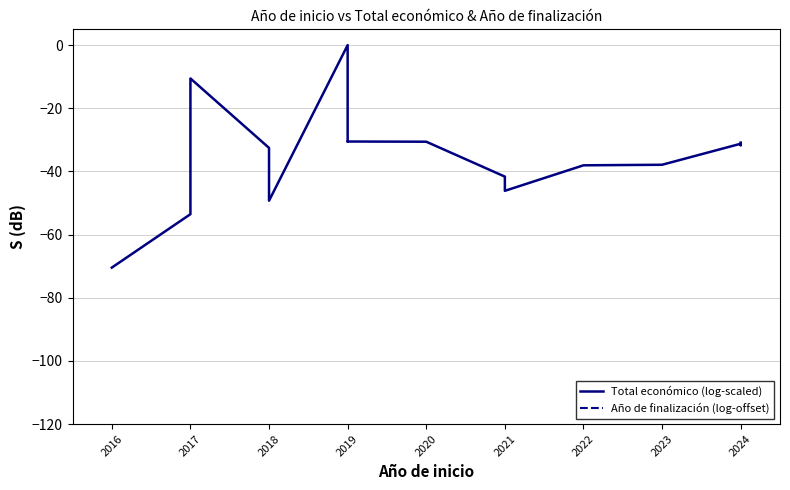

How many values in Total económico (log-scaled) are above zero?

1